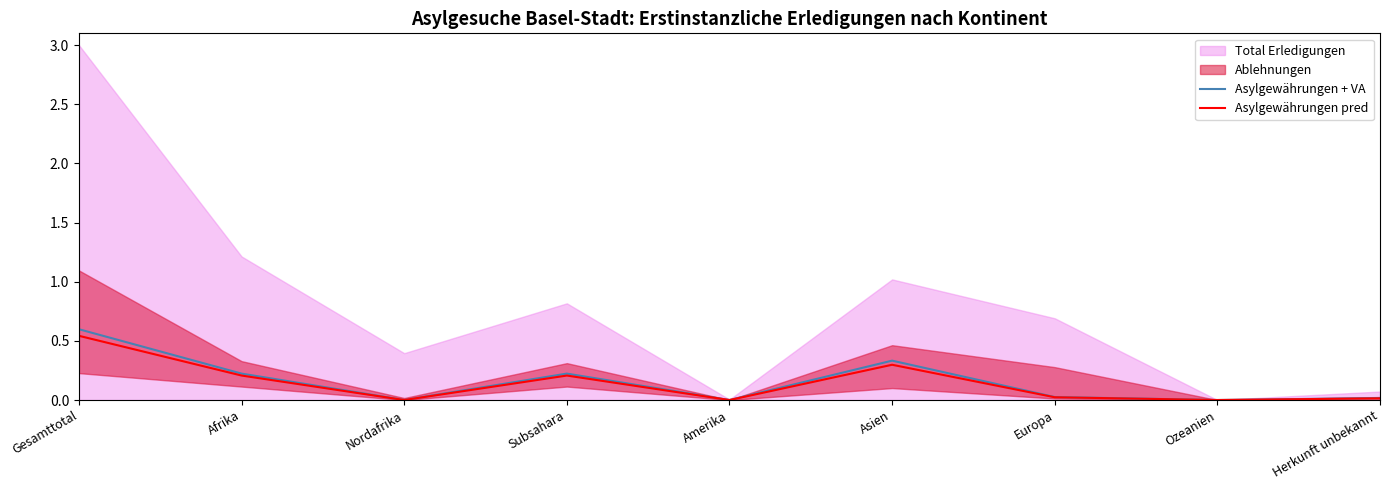

Reading left to right, transcribe all the data shown in this chart.

Asylgewährungen + VA: 0.6	0.2	0.0	0.2	0.0	0.3	0.0	0.0	0.0
Asylgewährungen pred: 0.5	0.2	0.0	0.2	0.0	0.3	0.0	0.0	0.0